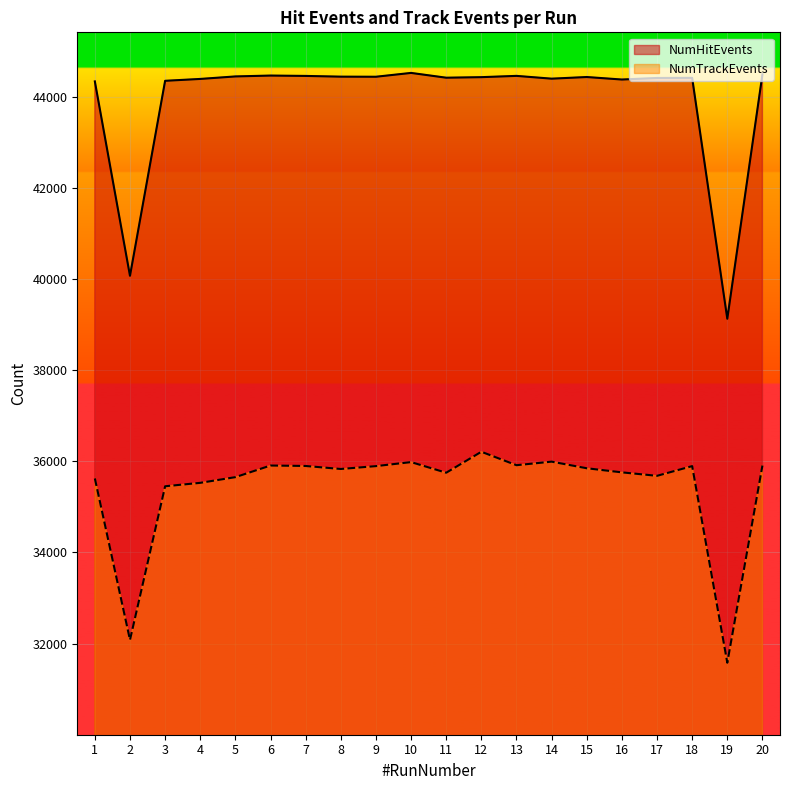

Rank the series by their maximum value, from highest to lowest.

NumHitEvents, NumTrackEvents